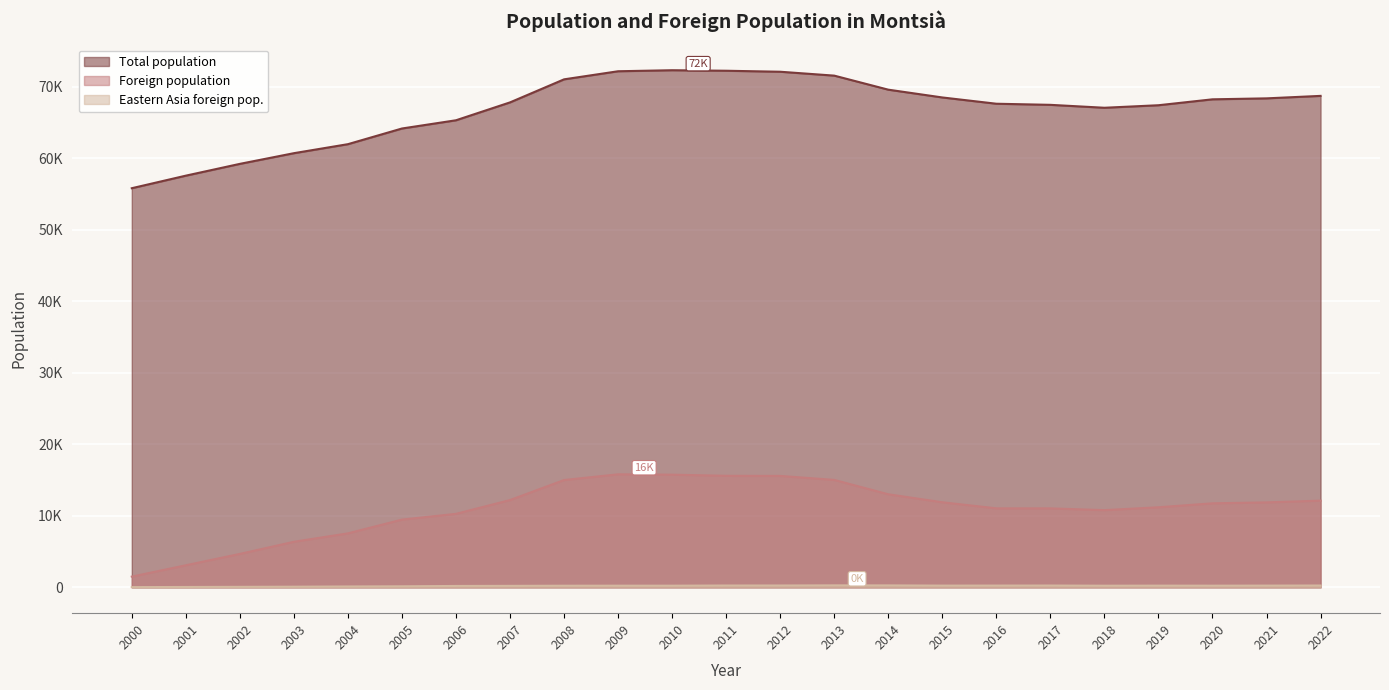

What is the smallest value displayed?

29